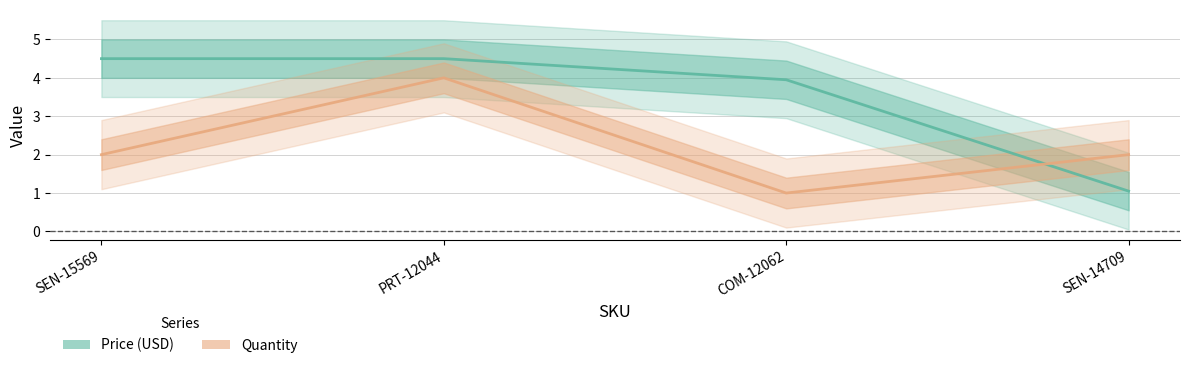

At which label does Quantity first exceed 2?

PRT-12044